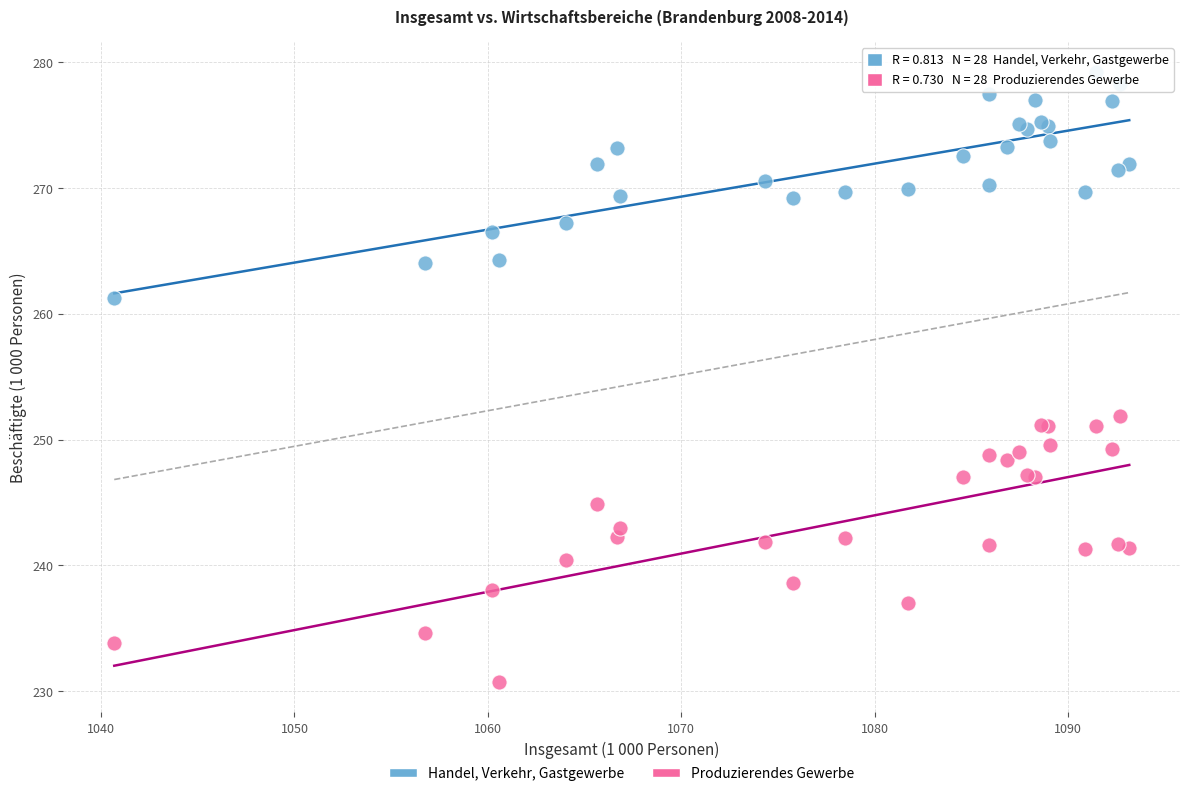

Across all series, what Y value is closest to 254?

251.9